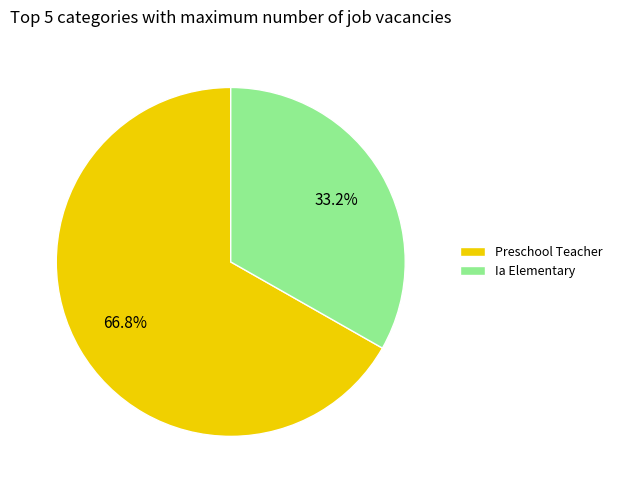

To the nearest percent, what is the difference between the largest and smallest slice percentages?

34%